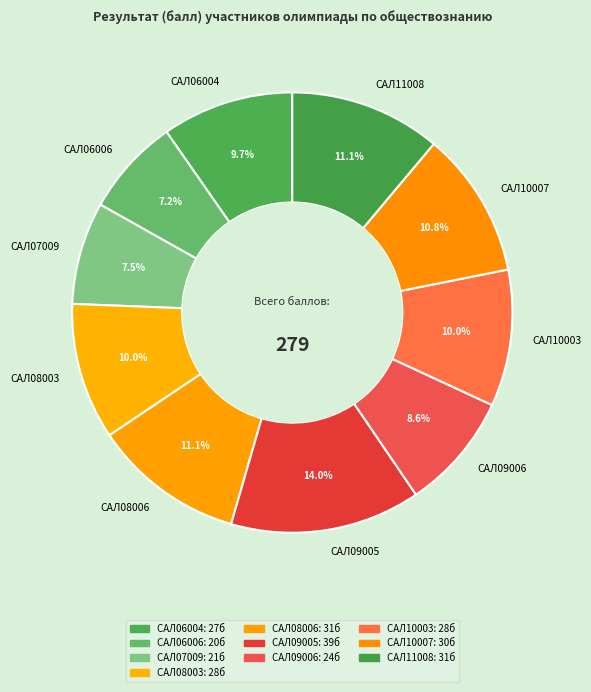

What is the largest slice in the pie chart?

САЛ09005